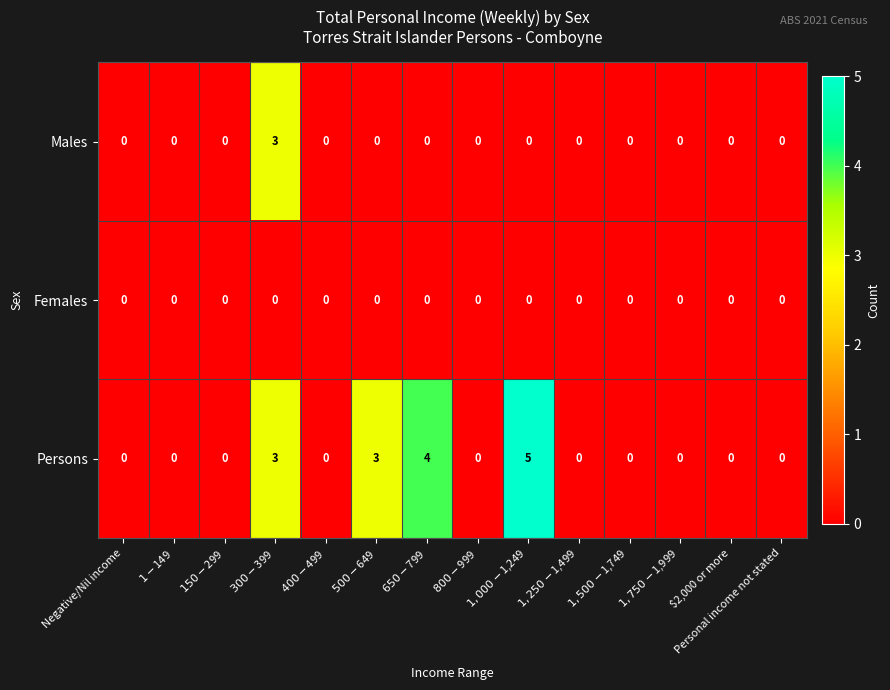

What is the difference between the maximum and minimum values in the Persons series?

5